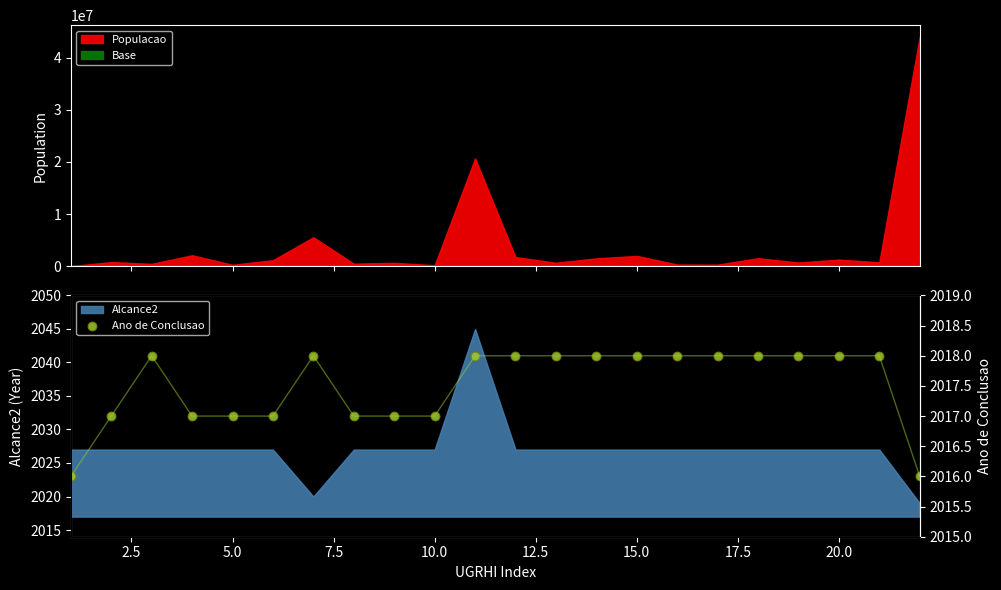

What is the lowest value of the Alcance2 series?

2019